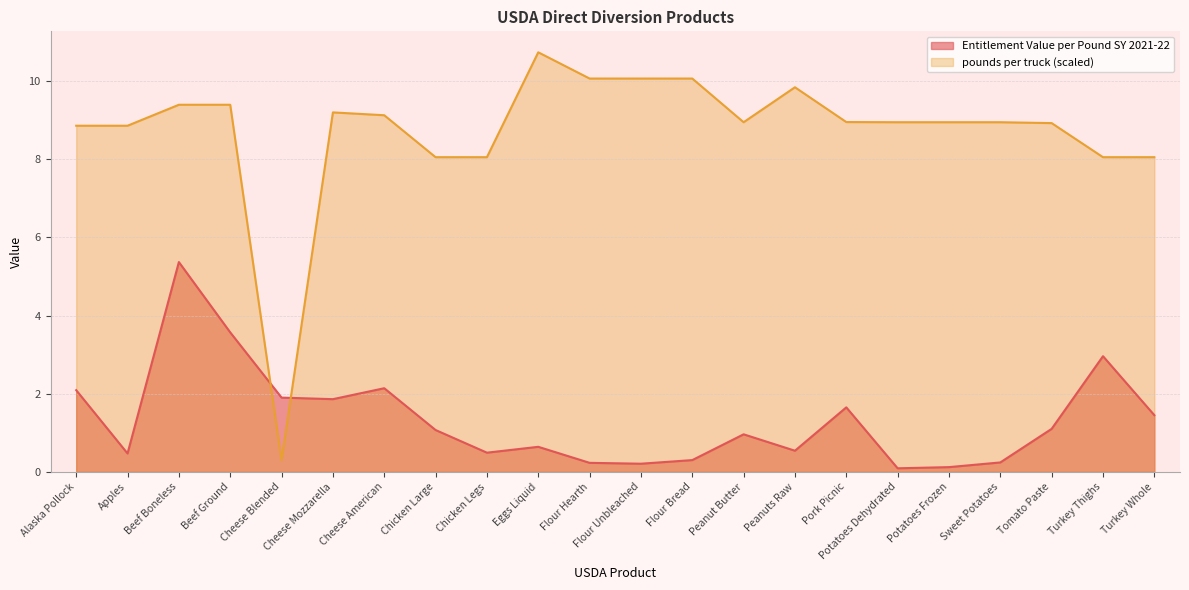

How many intersections are there between pounds per truck and Entitlement Value per Pound SY 2021-22?

2